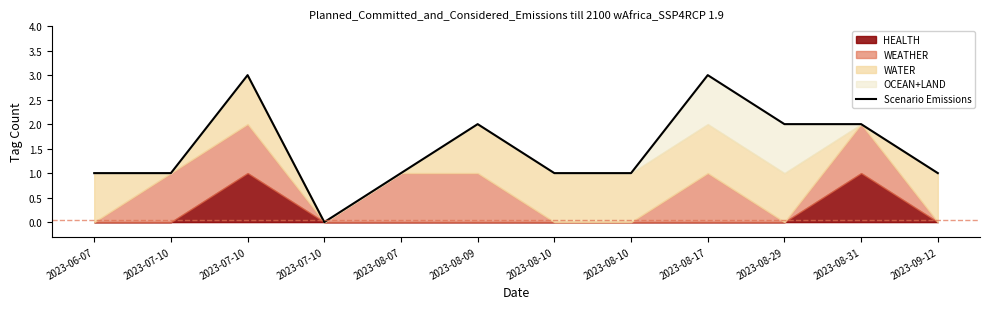

What is the difference between the values at 2023-08-29 and 2023-08-10?

1